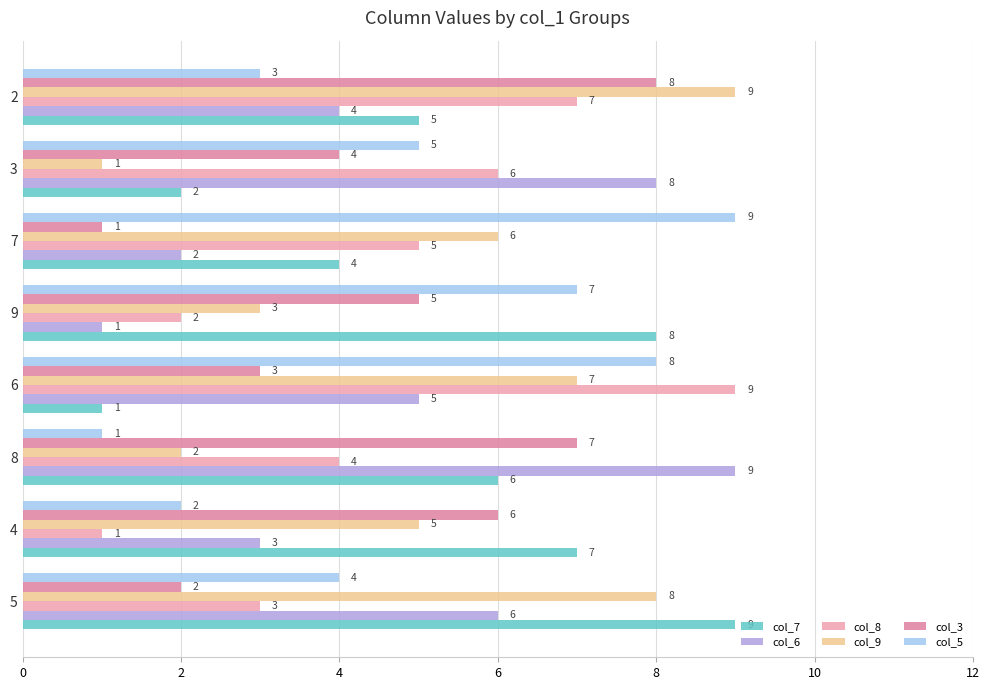

At 7, list the series in order from largest to smallest.

col_5, col_9, col_8, col_7, col_6, col_3